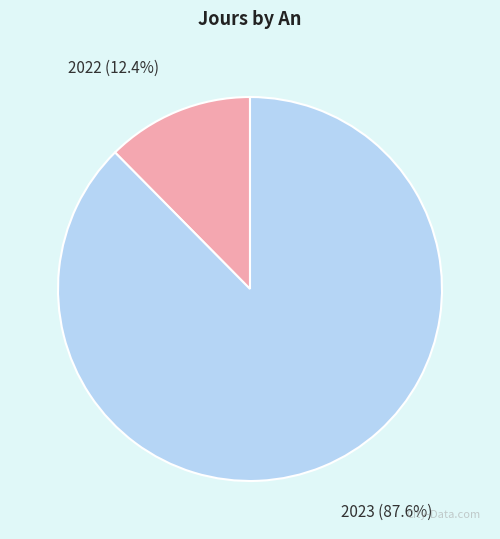

Is there any slice that represents more than half of the pie?

Yes